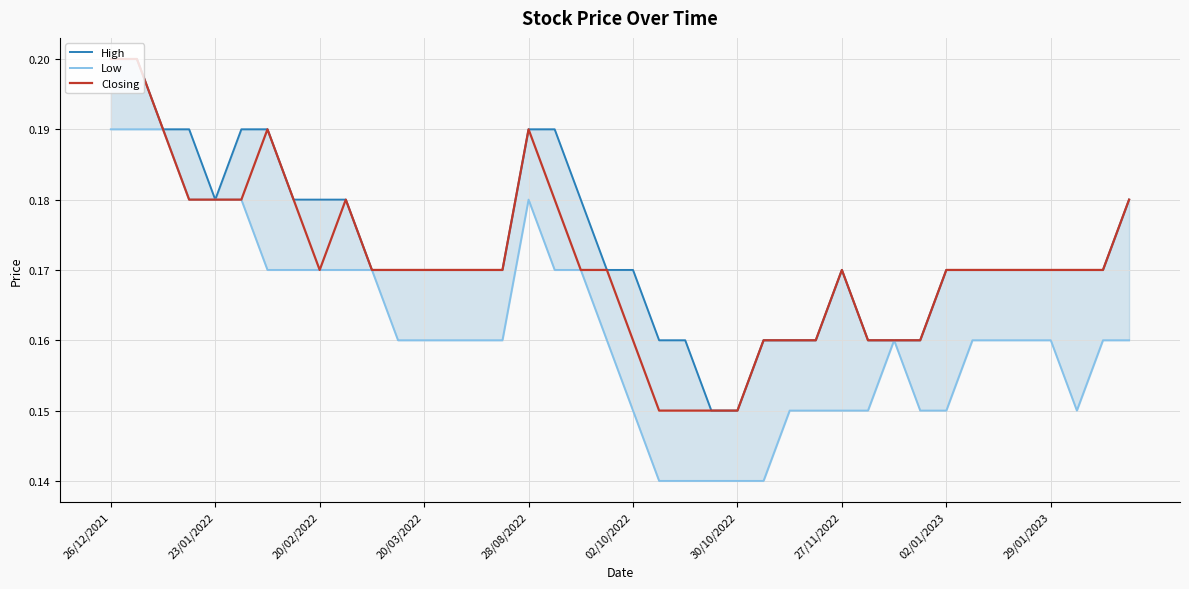

Rank the series by their average value, from highest to lowest.

High, Closing, Low